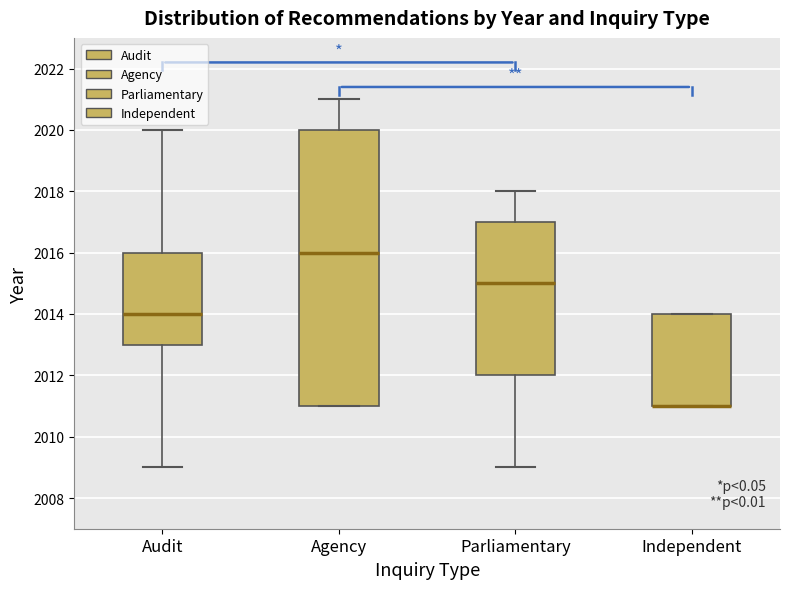

Reading left to right, read every box against the y-axis: the position of its median line, the range the box covers, and the ends of its whiskers. The values are not printed on the chart, so give them approximately, as read against the axis.

Audit: median 2014, box 2013 to 2016, whiskers 2009 to 2020
Agency: median 2016, box 2011 to 2020, whiskers 2011 to 2021
Parliamentary: median 2015, box 2012 to 2017, whiskers 2009 to 2018
Independent: median 2011 (drawn on the box's lower edge), box 2011 to 2014, whiskers 2011 to 2014